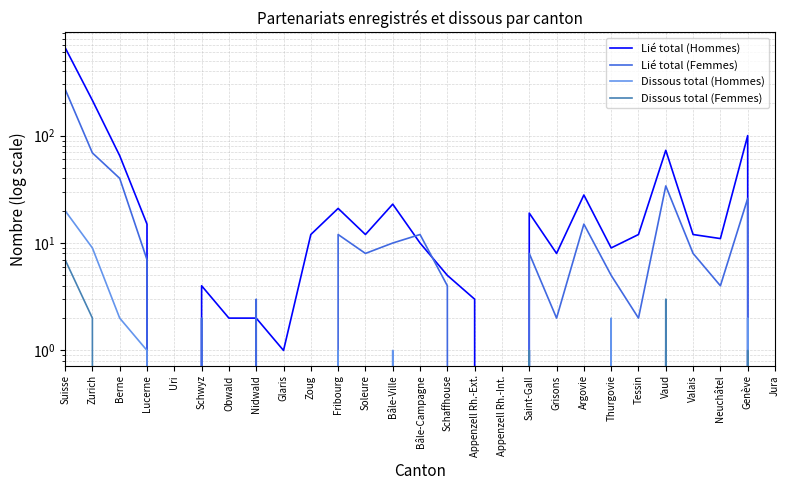

Which label corresponds to the smallest value in the chart?

Uri